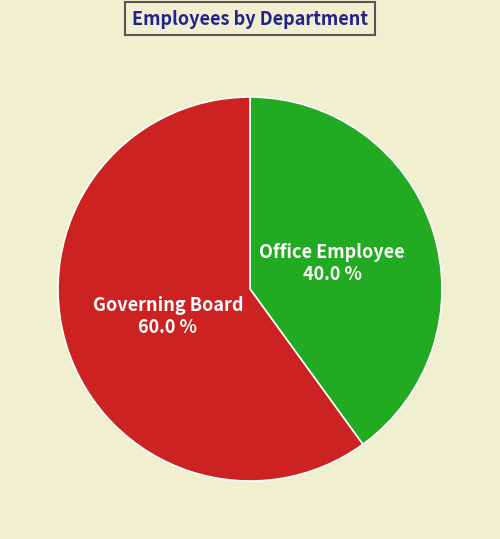

Which slice is the smallest?

Office Employee